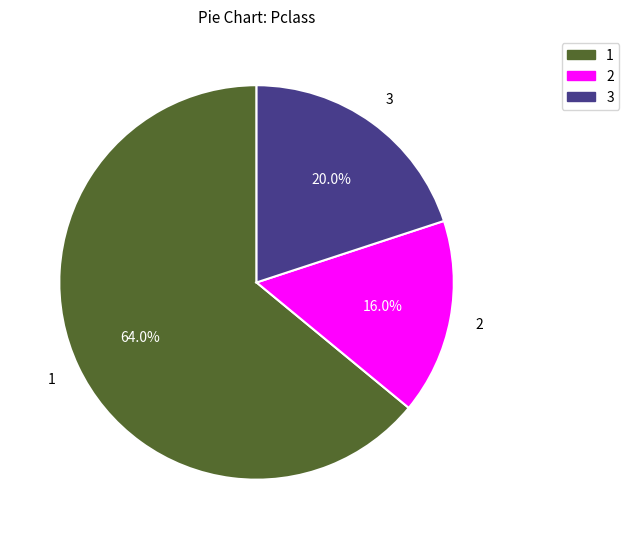

What portion of the pie excludes 3?

80.0%